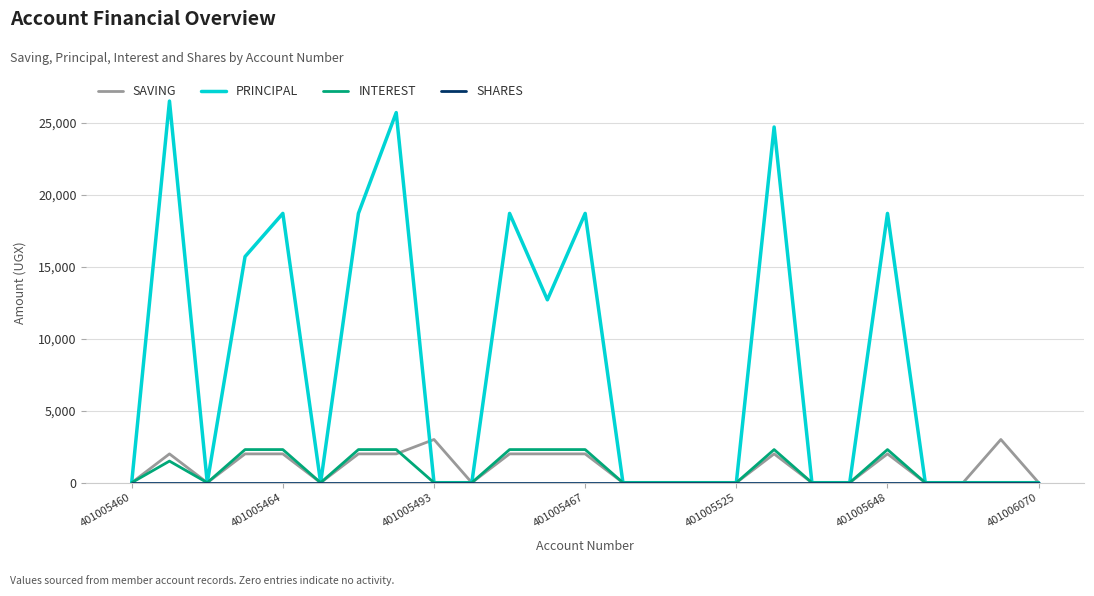

Which series has the largest total across all categories?

PRINCIPAL